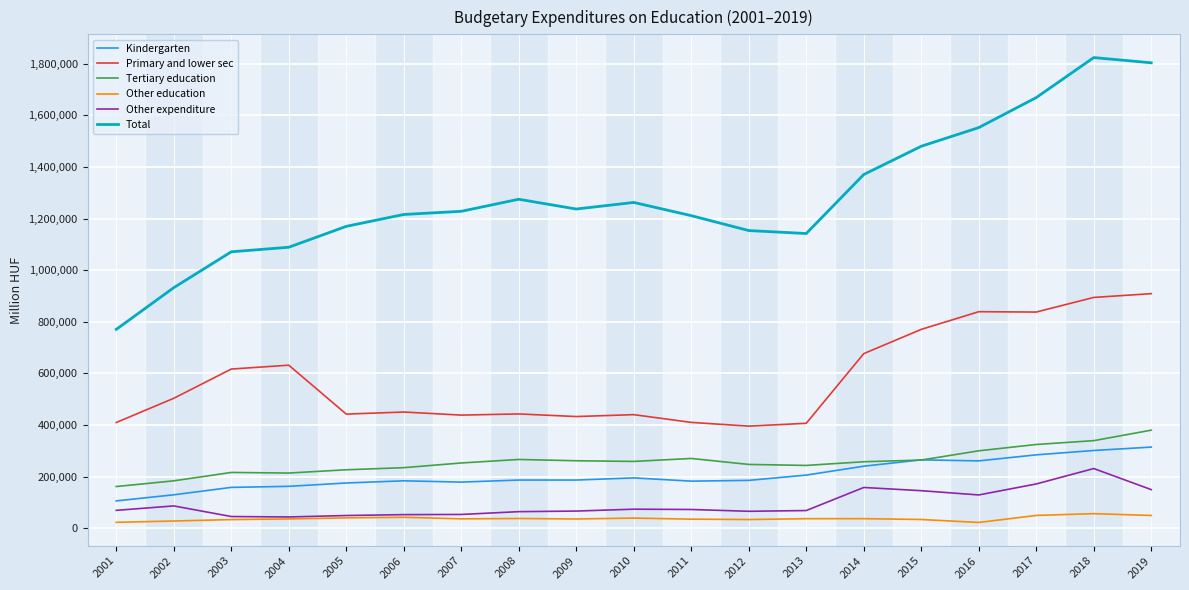

The value of Total at 2013 is 696280. True or false?

False